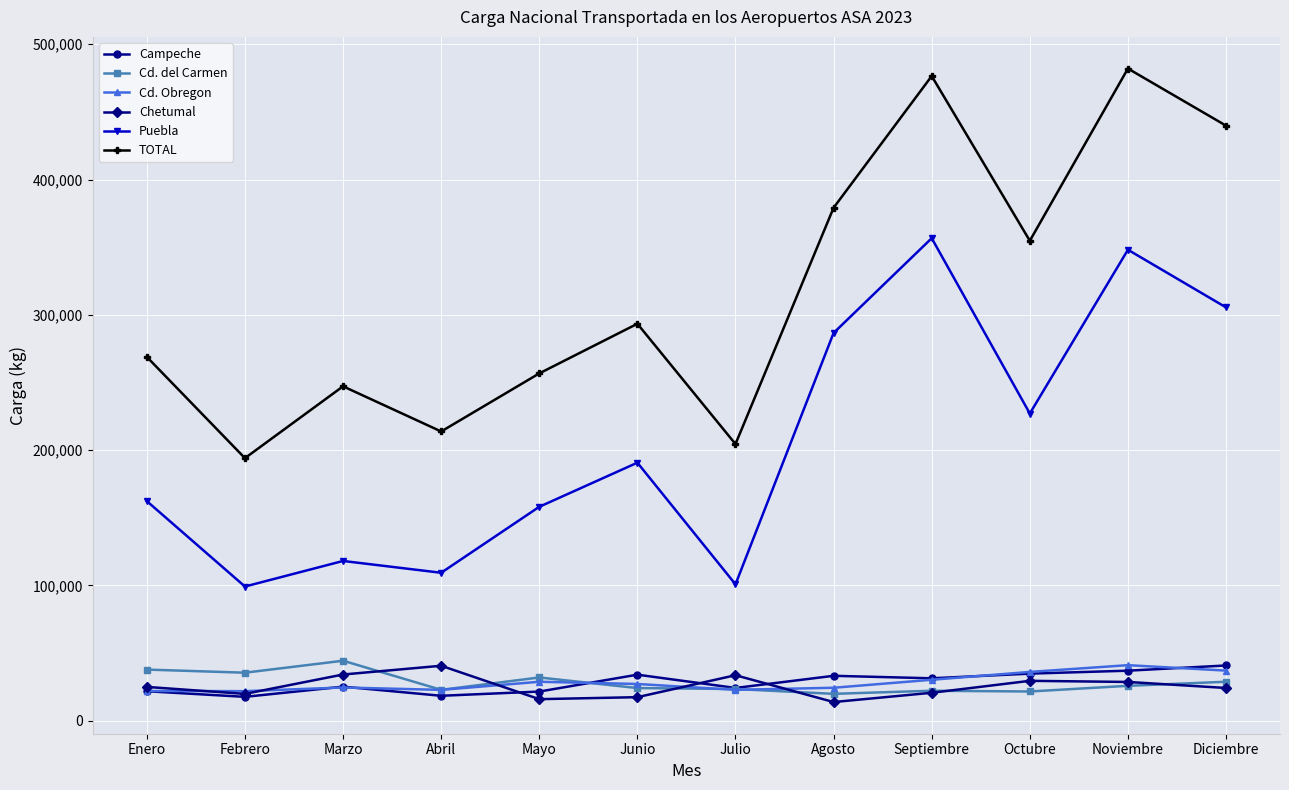

True or false: Campeche and TOTAL cross at least once.

False